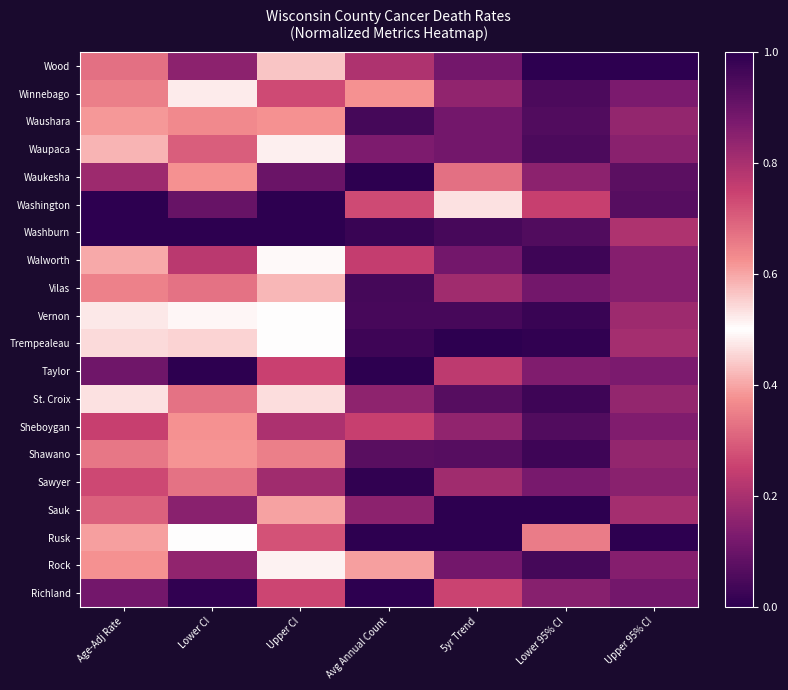

Reading left to right, extract all data points from this chart.

Wood: Age-Adj Rate=0.7	Lower CI=0.8	Upper CI=0.6	Avg Annual Count=0.2	5yr Trend=0.9	Lower 95% CI=0.0	Upper 95% CI=1.0
Winnebago: Age-Adj Rate=0.3	Lower CI=0.5	Upper CI=0.3	Avg Annual Count=0.4	5yr Trend=0.8	Lower 95% CI=0.9	Upper 95% CI=0.1
Waushara: Age-Adj Rate=0.6	Lower CI=0.6	Upper CI=0.6	Avg Annual Count=0.0	5yr Trend=0.9	Lower 95% CI=0.9	Upper 95% CI=0.2
Waupaca: Age-Adj Rate=0.6	Lower CI=0.7	Upper CI=0.5	Avg Annual Count=0.1	5yr Trend=0.9	Lower 95% CI=0.9	Upper 95% CI=0.1
Waukesha: Age-Adj Rate=0.2	Lower CI=0.4	Upper CI=0.1	Avg Annual Count=1.0	5yr Trend=0.7	Lower 95% CI=0.8	Upper 95% CI=0.1
Washington: Age-Adj Rate=0.0	Lower CI=0.1	Upper CI=0.0	Avg Annual Count=0.3	5yr Trend=0.5	Lower 95% CI=0.8	Upper 95% CI=0.1
Washburn: Age-Adj Rate=1.0	Lower CI=1.0	Upper CI=1.0	Avg Annual Count=0.0	5yr Trend=1.0	Lower 95% CI=0.9	Upper 95% CI=0.2
Walworth: Age-Adj Rate=0.6	Lower CI=0.8	Upper CI=0.5	Avg Annual Count=0.2	5yr Trend=0.9	Lower 95% CI=1.0	Upper 95% CI=0.1
Vilas: Age-Adj Rate=0.4	Lower CI=0.3	Upper CI=0.4	Avg Annual Count=0.0	5yr Trend=0.8	Lower 95% CI=0.9	Upper 95% CI=0.1
Vernon: Age-Adj Rate=0.5	Lower CI=0.5	Upper CI=0.5	Avg Annual Count=0.0	5yr Trend=1.0	Lower 95% CI=1.0	Upper 95% CI=0.2
Trempealeau: Age-Adj Rate=0.5	Lower CI=0.5	Upper CI=0.5	Avg Annual Count=0.0	5yr Trend=1.0	Lower 95% CI=1.0	Upper 95% CI=0.2
Taylor: Age-Adj Rate=0.1	Lower CI=0.0	Upper CI=0.3	Avg Annual Count=0.0	5yr Trend=0.8	Lower 95% CI=0.9	Upper 95% CI=0.1
St. Croix: Age-Adj Rate=0.5	Lower CI=0.7	Upper CI=0.5	Avg Annual Count=0.2	5yr Trend=0.9	Lower 95% CI=1.0	Upper 95% CI=0.2
Sheboygan: Age-Adj Rate=0.2	Lower CI=0.4	Upper CI=0.2	Avg Annual Count=0.2	5yr Trend=0.8	Lower 95% CI=0.9	Upper 95% CI=0.1
Shawano: Age-Adj Rate=0.3	Lower CI=0.4	Upper CI=0.3	Avg Annual Count=0.1	5yr Trend=0.9	Lower 95% CI=1.0	Upper 95% CI=0.2
Sawyer: Age-Adj Rate=0.7	Lower CI=0.7	Upper CI=0.8	Avg Annual Count=0.0	5yr Trend=0.8	Lower 95% CI=0.9	Upper 95% CI=0.1
Sauk: Age-Adj Rate=0.7	Lower CI=0.9	Upper CI=0.6	Avg Annual Count=0.2	5yr Trend=1.0	Lower 95% CI=1.0	Upper 95% CI=0.2
Rusk: Age-Adj Rate=0.6	Lower CI=0.5	Upper CI=0.7	Avg Annual Count=0.0	5yr Trend=0.0	Lower 95% CI=0.3	Upper 95% CI=0.0
Rock: Age-Adj Rate=0.6	Lower CI=0.8	Upper CI=0.5	Avg Annual Count=0.4	5yr Trend=0.9	Lower 95% CI=1.0	Upper 95% CI=0.1
Richland: Age-Adj Rate=0.1	Lower CI=0.0	Upper CI=0.3	Avg Annual Count=0.0	5yr Trend=0.7	Lower 95% CI=0.9	Upper 95% CI=0.1